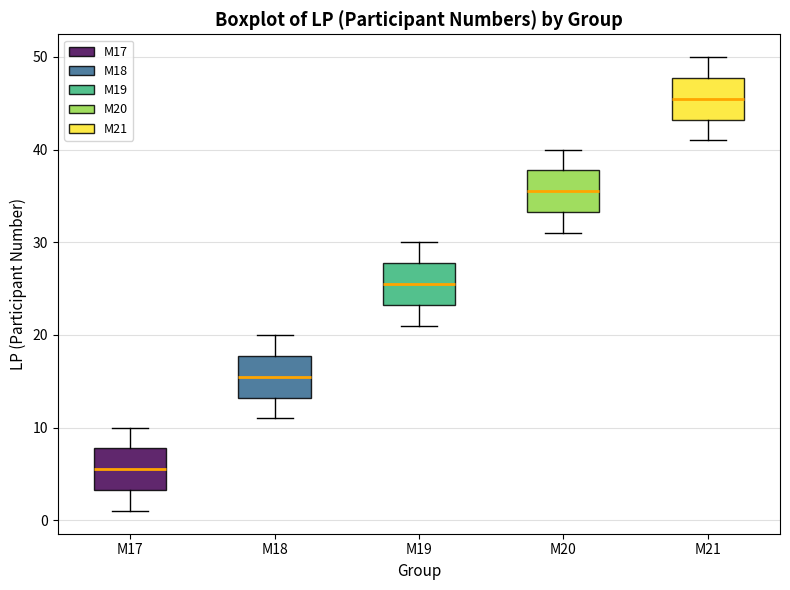

Reading left to right, transcribe this box plot: for each box, give where its median line is, the range the box spans, and where its two whiskers end, as read against the y-axis. The values are not printed on the chart, so give them approximately, as read against the axis.

M17: median 6, box 3 to 8, whiskers 1 to 10
M18: median 16, box 13 to 18, whiskers 11 to 20
M19: median 26, box 23 to 28, whiskers 21 to 30
M20: median 36, box 33 to 38, whiskers 31 to 40
M21: median 46, box 43 to 48, whiskers 41 to 50